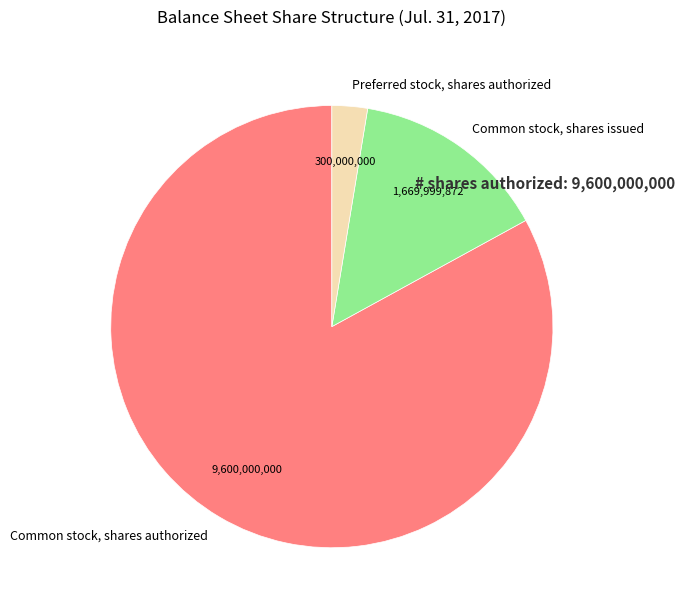

Which has a higher value, Common stock, shares authorized or Preferred stock, shares authorized?

Common stock, shares authorized